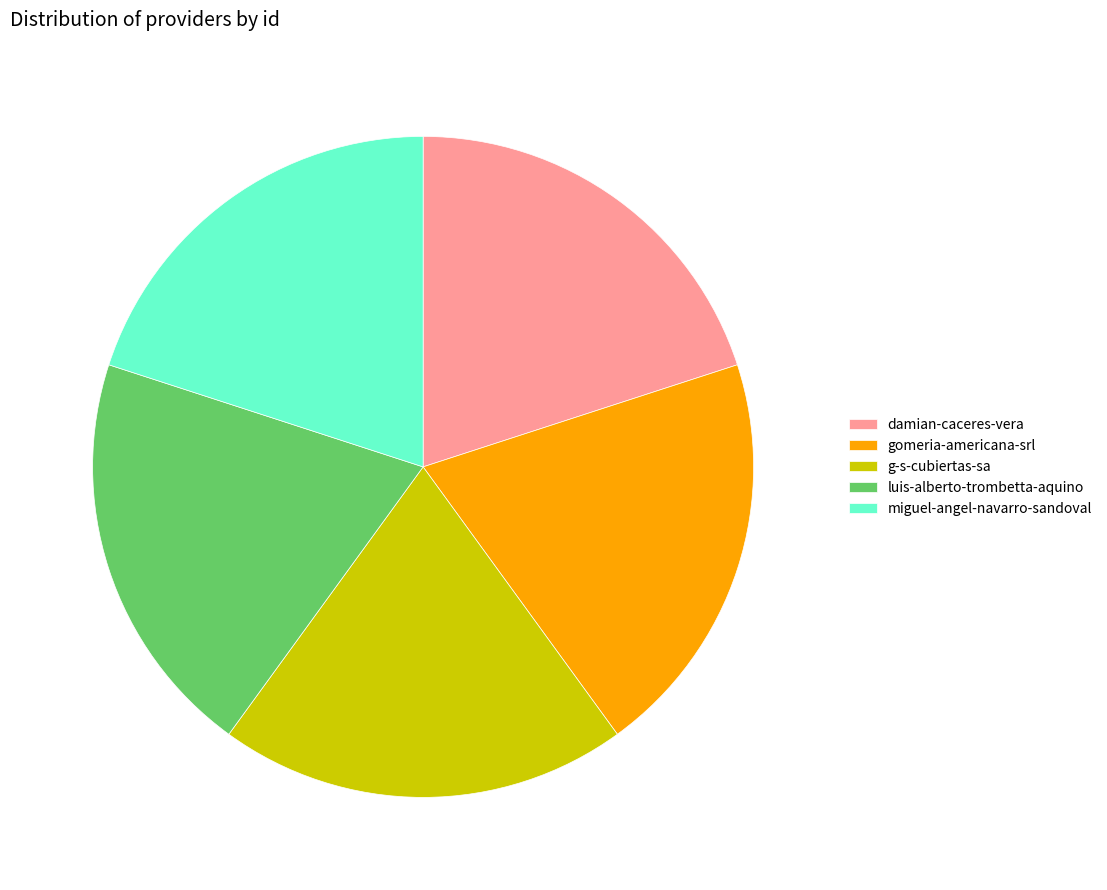

How many segments does this pie chart have?

5